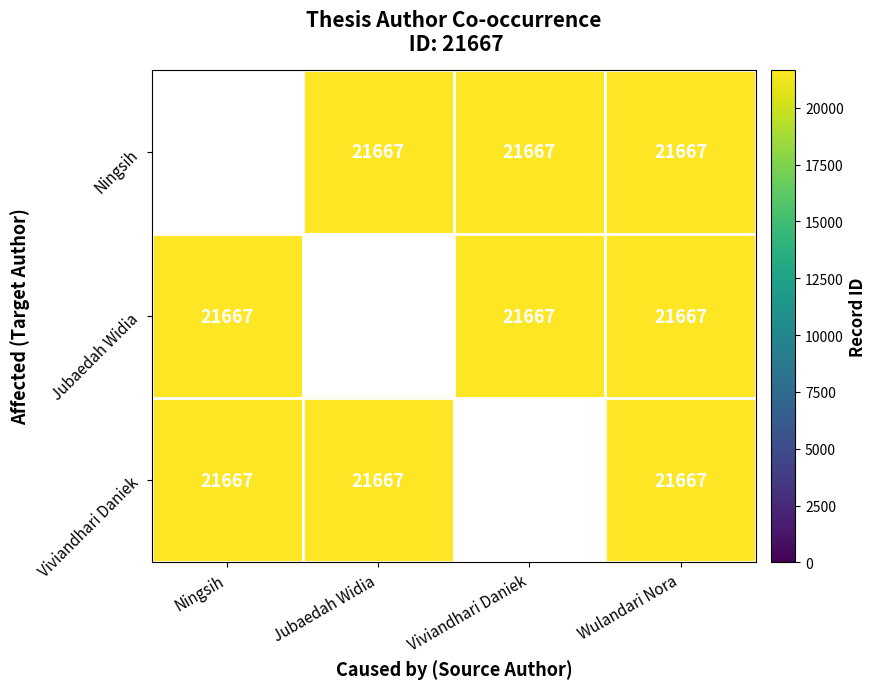

What value does the Viviandhari Daniek series have at Ningsih?

21667.0